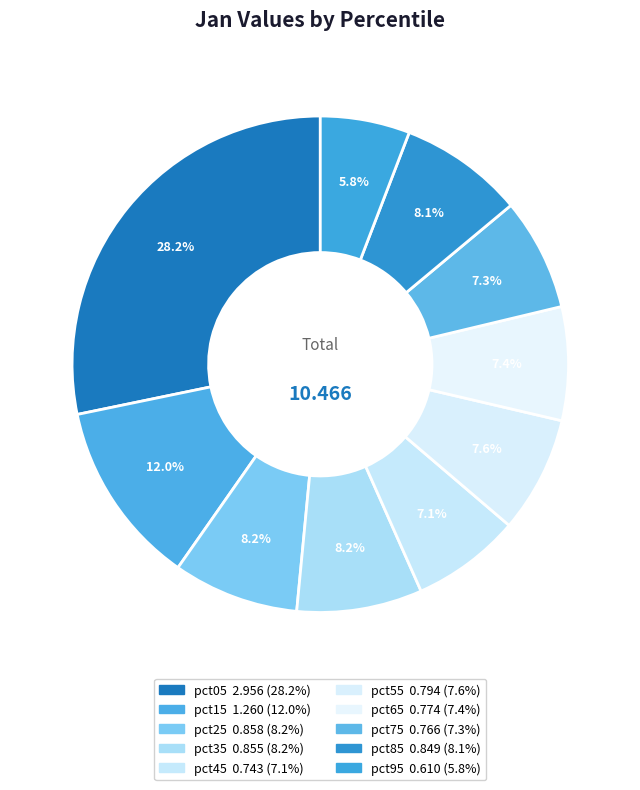

Count the number of slices in the pie.

10